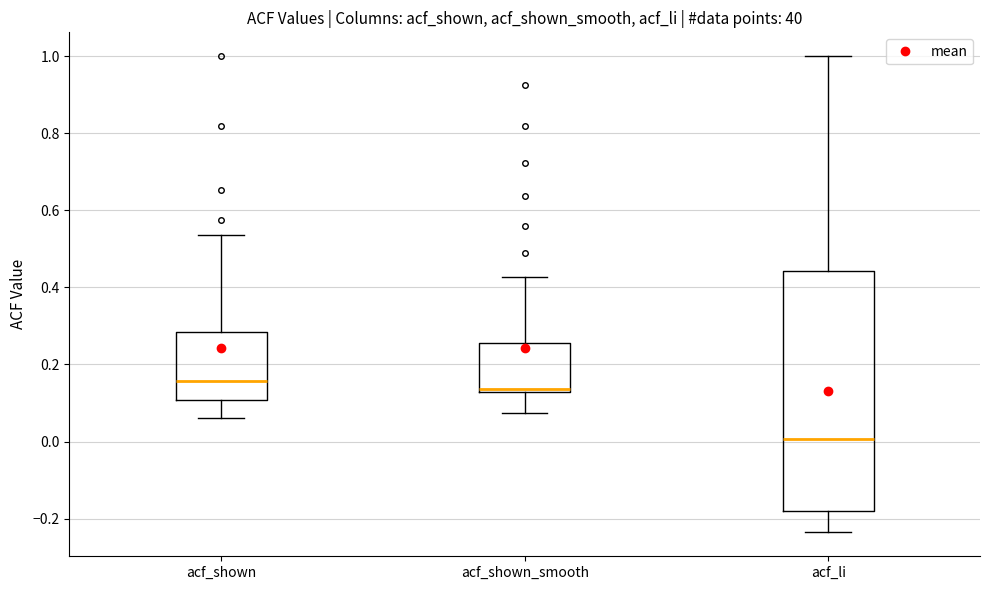

Reading left to right, read every box against the y-axis: the position of its median line, the range the box covers, and the ends of its whiskers. The values are not printed on the chart, so give them approximately, as read against the axis.

acf_shown: median 0.16, box 0.10 to 0.28, whiskers 0.06 to 0.54
acf_shown_smooth: median 0.14, box 0.12 to 0.26, whiskers 0.08 to 0.42
acf_li: median 0.00, box -0.18 to 0.44, whiskers -0.24 to 1.00